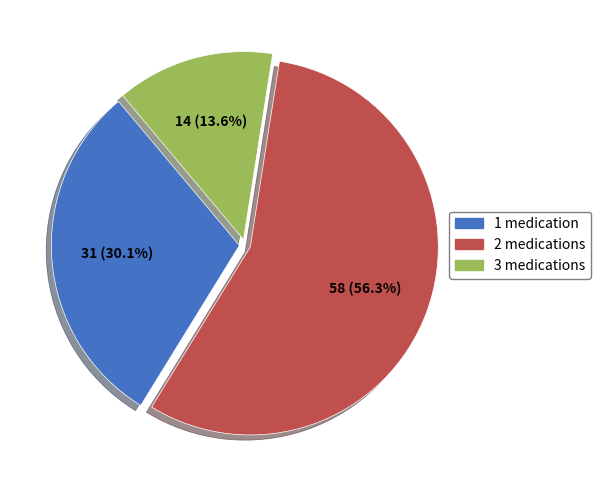

Is there a majority slice in this chart?

Yes